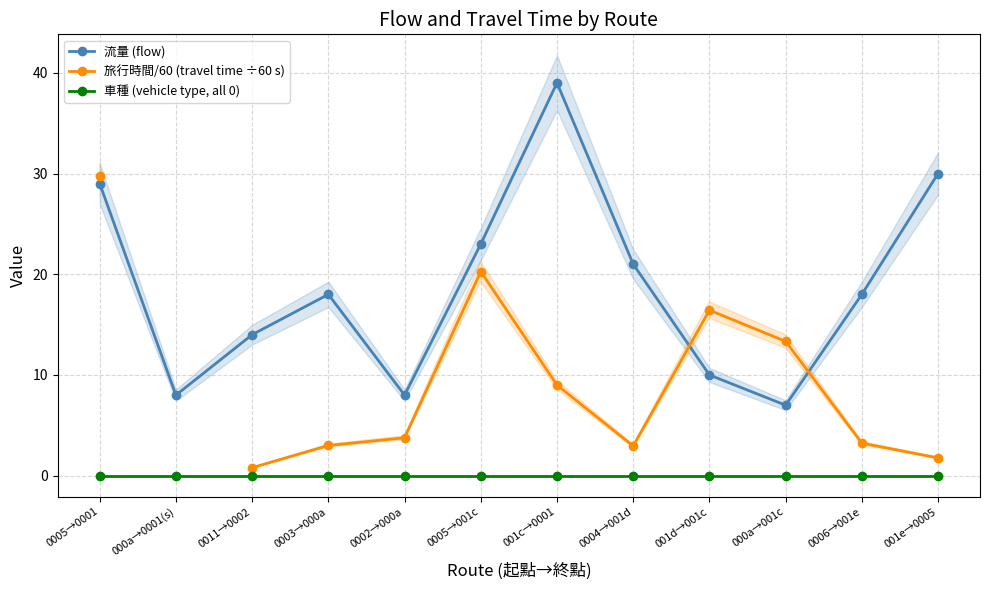

At how many categories does at least one series exceed 36?

1